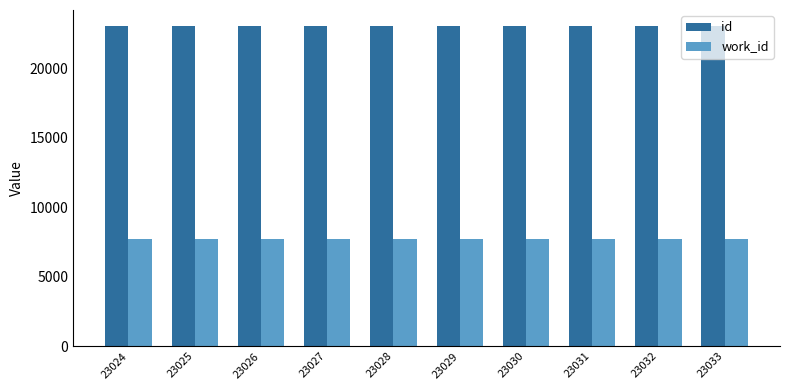

What is the total value across all series at 23031?

30770